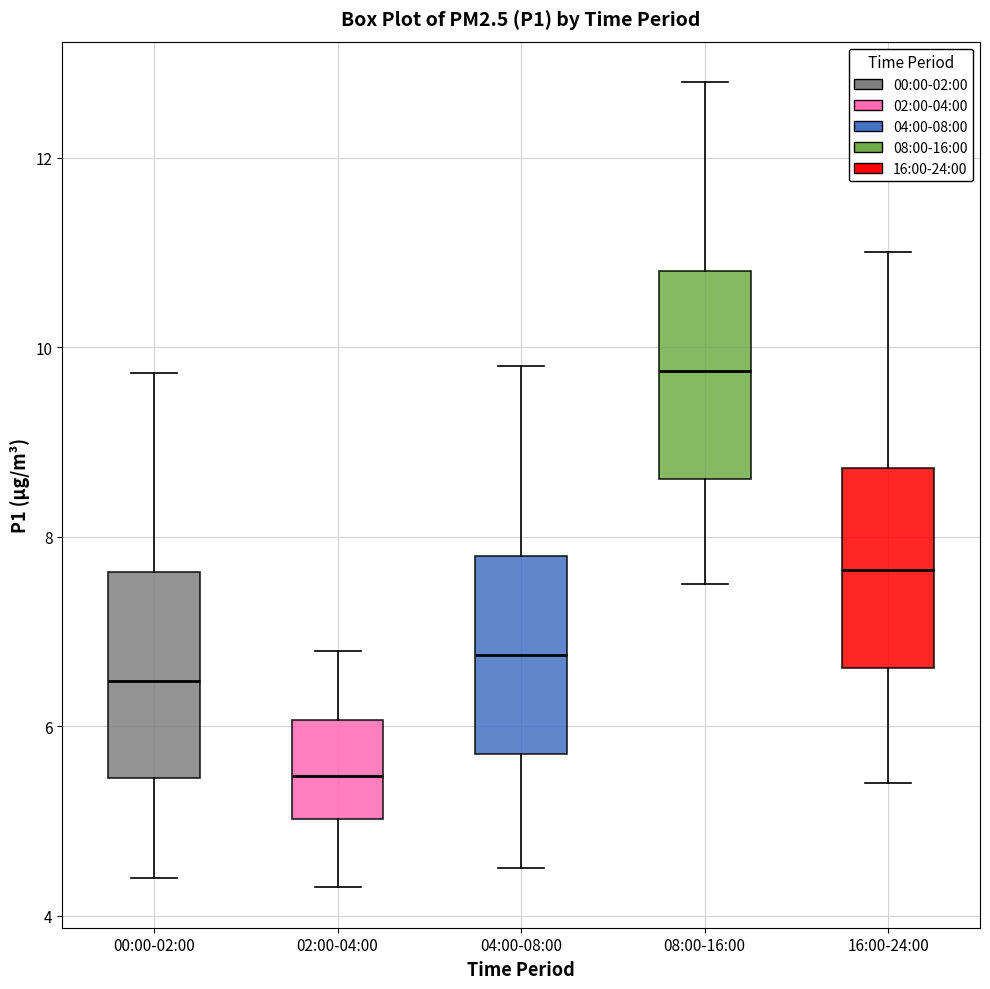

Reading left to right, transcribe this box plot: for each box, give where its median line is, the range the box spans, and where its two whiskers end, as read against the y-axis. The values are not printed on the chart, so give them approximately, as read against the axis.

00:00-02:00: median 6.4, box 5.4 to 7.6, whiskers 4.4 to 9.8
02:00-04:00: median 5.4, box 5.0 to 6.0, whiskers 4.4 to 6.8
04:00-08:00: median 6.8, box 5.8 to 7.8, whiskers 4.6 to 9.8
08:00-16:00: median 9.8, box 8.6 to 10.8, whiskers 7.6 to 12.8
16:00-24:00: median 7.6, box 6.6 to 8.8, whiskers 5.4 to 11.0